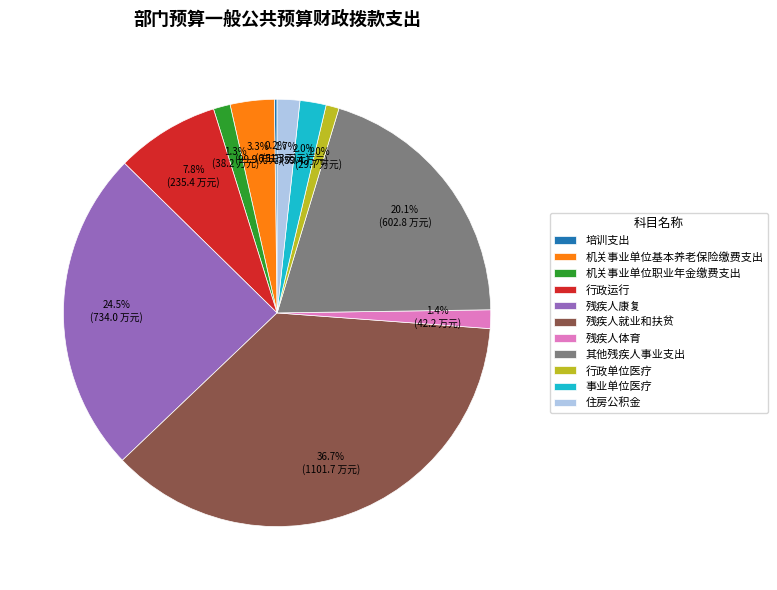

What percentage is the 机关事业单位职业年金缴费支出 slice, to the nearest percent?

1%